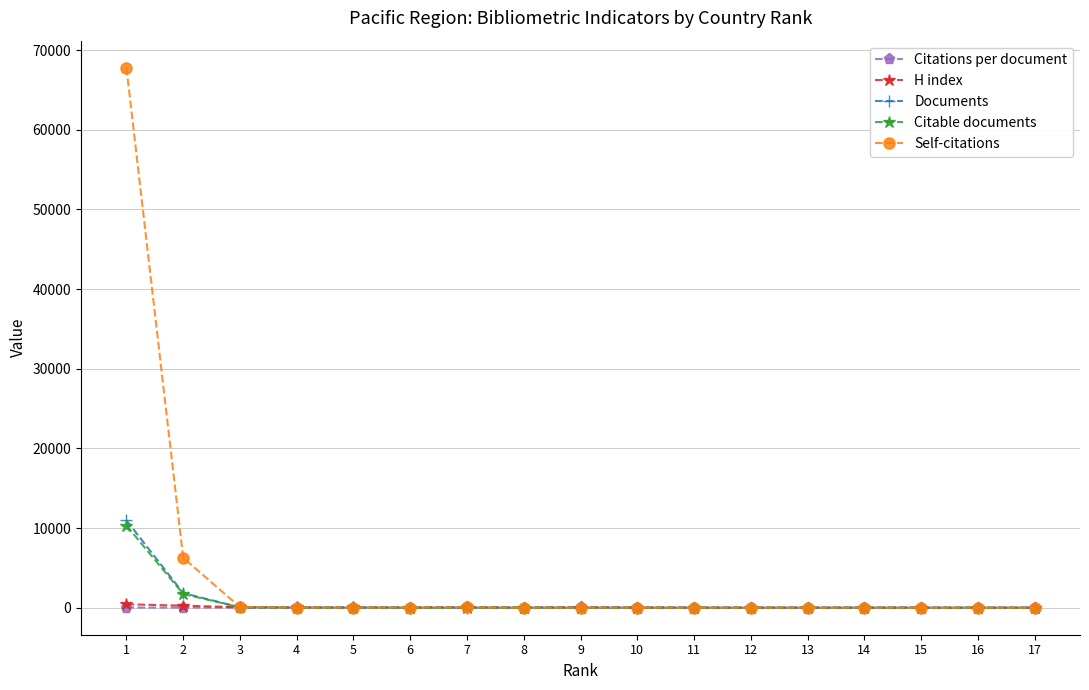

Where does the Citations per document series first go above 14?

1